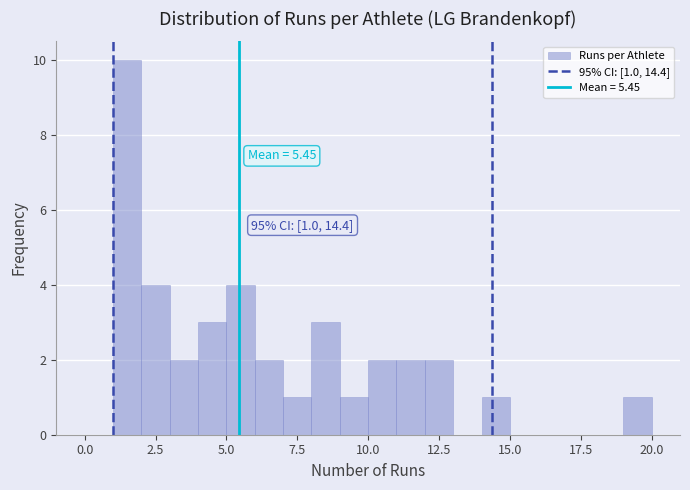

Around what value on the x-axis is the tallest bar? Give the approximate position of its centre, as read against the axis.

1.5